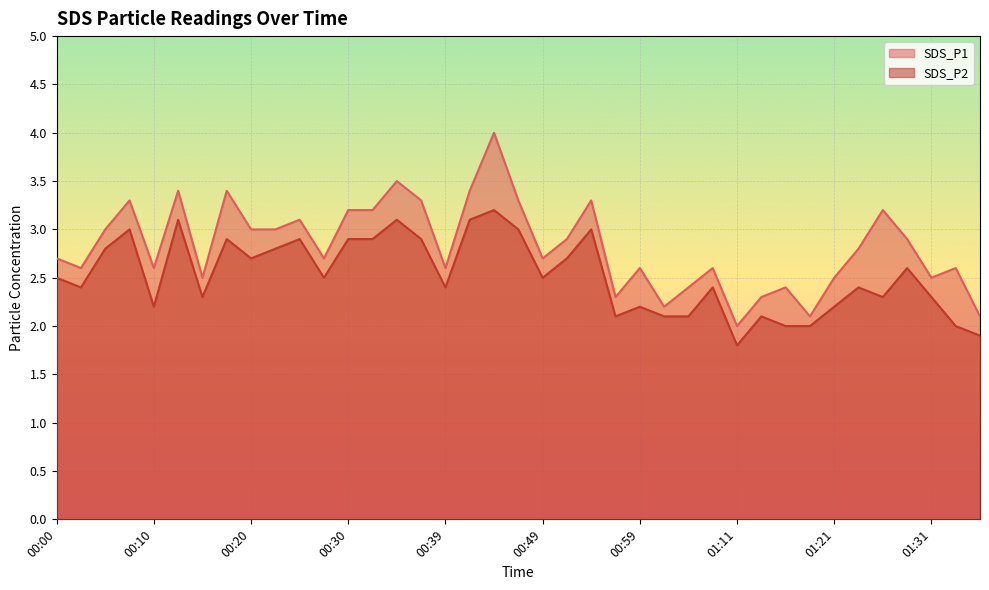

Is the value of SDS_P2 at 00:52 greater than the value of SDS_P1 at 00:52?

No